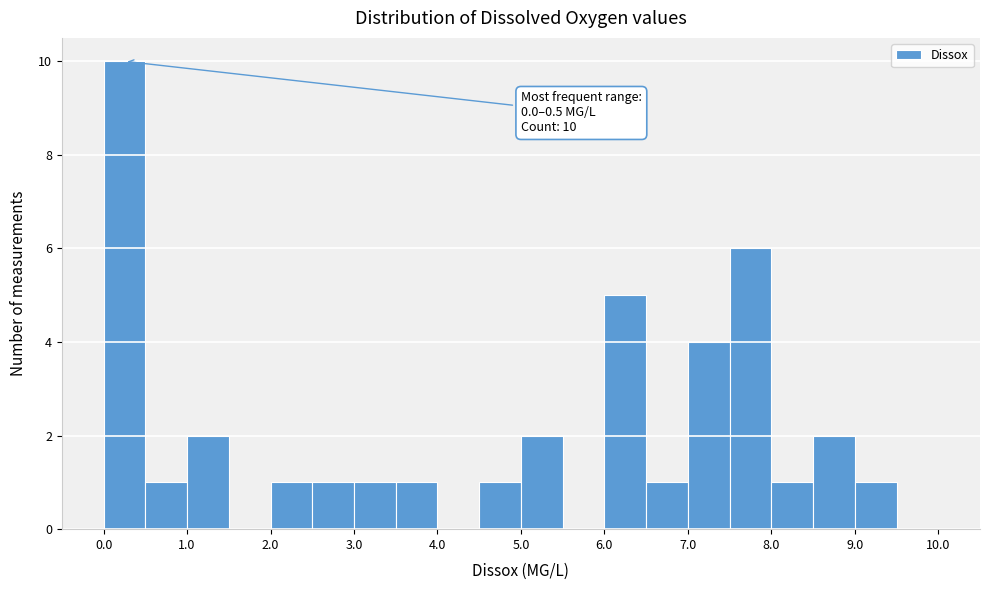

Over which range of the x-axis is the bar tallest?

0.0 to 0.5